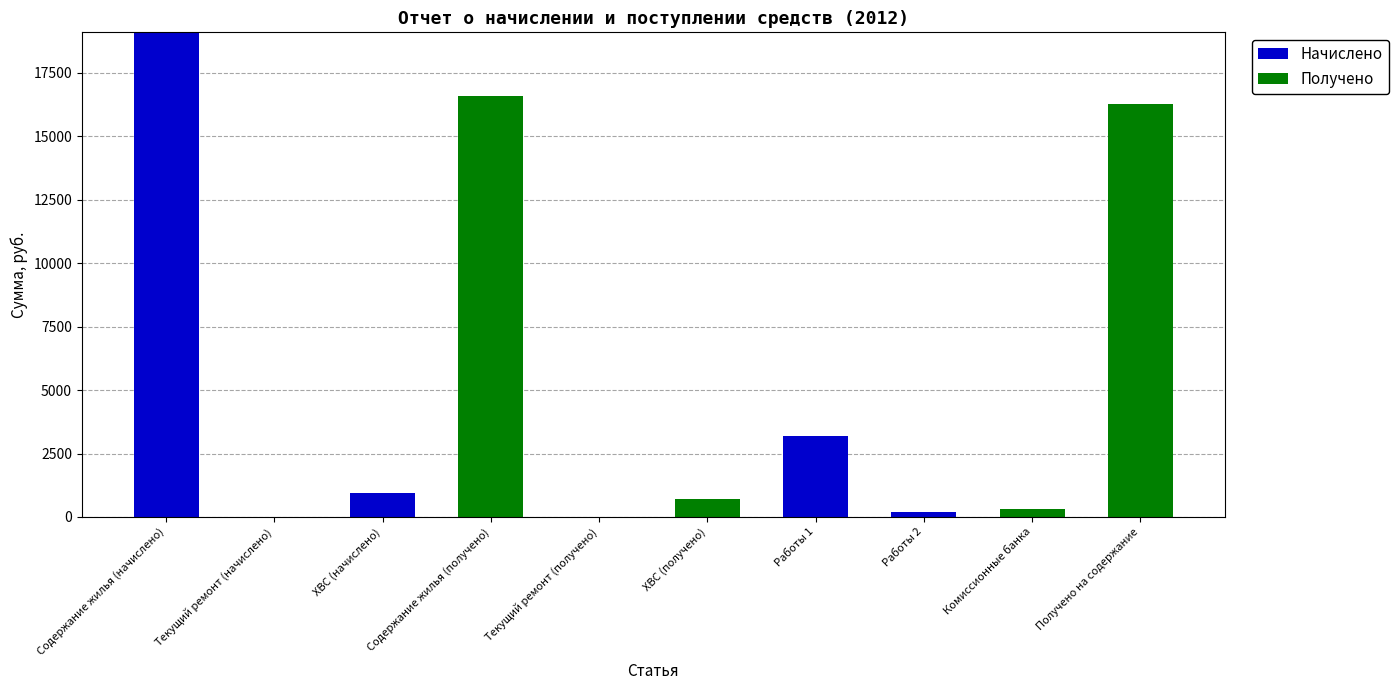

Are the bars horizontal?

No